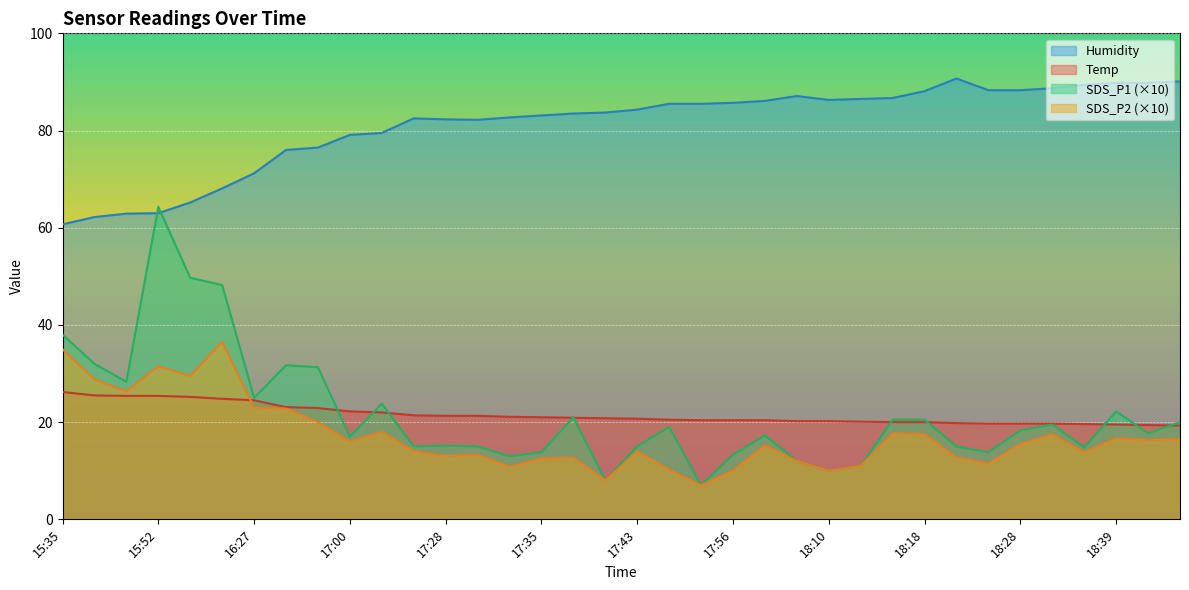

What is the label of the 27th point from the right?

17:00